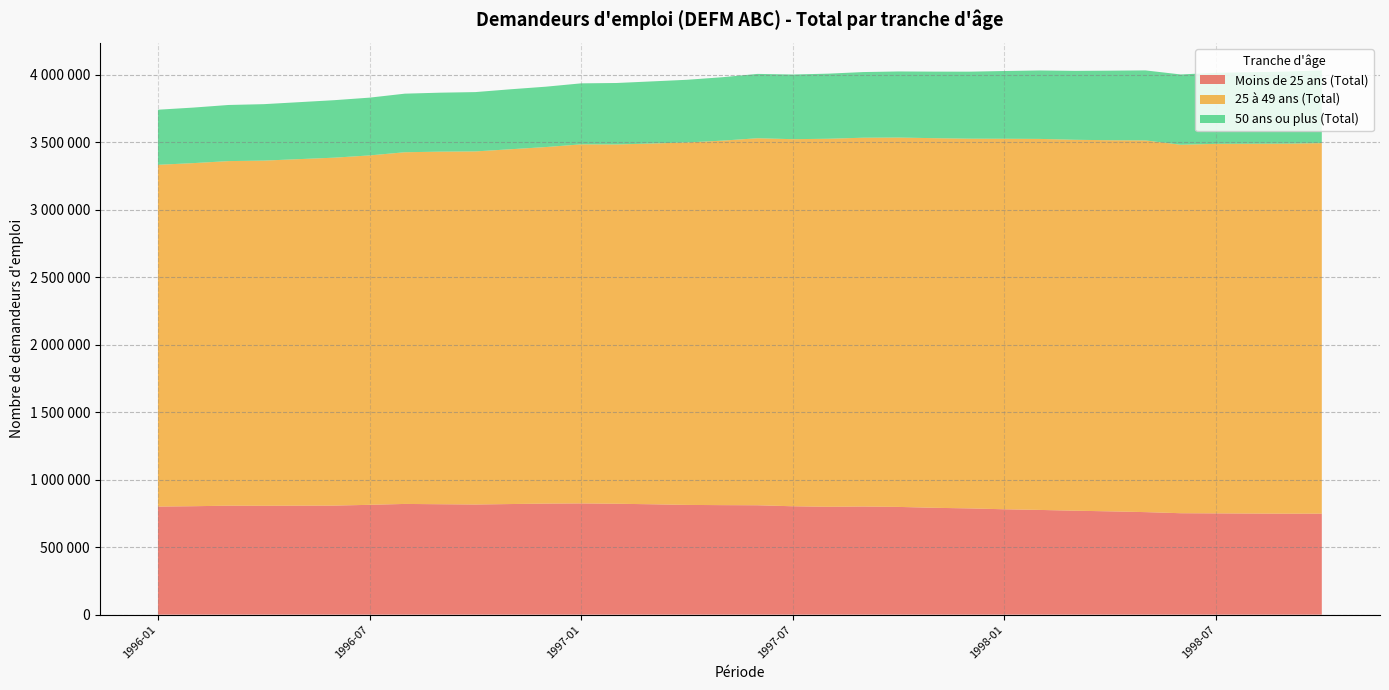

Reading right to left, list all the values displayed in this chart.

Moins de 25 ans (Total): 1998-10=748500	1998-09=748300	1998-08=749300	1998-07=750500	1998-06=751700	1998-05=759800	1998-04=765500	1998-03=770300	1998-02=776100	1998-01=780900	1997-12=787400	1997-11=791900	1997-10=798400	1997-09=801300	1997-08=799400	1997-07=803200	1997-06=810600	1997-05=811600	1997-04=813200	1997-03=818000	1997-02=821900	1997-01=824300	1996-12=823000	1996-11=819700	1996-10=816200	1996-09=818300	1996-08=820500	1996-07=813900	1996-06=808100	1996-05=807700	1996-04=806800	1996-03=807500	1996-02=803600	1996-01=800800
25 à 49 ans (Total): 1998-10=2745800	1998-09=2741900	1998-08=2740100	1998-07=2738300	1998-06=2730500	1998-05=2754500	1998-04=2750100	1998-03=2748600	1998-02=2749300	1998-01=2745600	1997-12=2739700	1997-11=2739000	1997-10=2737100	1997-09=2733000	1997-08=2727100	1997-07=2720200	1997-06=2719800	1997-05=2700900	1997-04=2685900	1997-03=2673300	1997-02=2662400	1997-01=2660800	1996-12=2642100	1996-11=2629100	1996-10=2616600	1996-09=2612700	1996-08=2606100	1996-07=2589200	1996-06=2578300	1996-05=2567900	1996-04=2557800	1996-03=2553500	1996-02=2542400	1996-01=2532700
50 ans ou plus (Total): 1998-10=538900	1998-09=534200	1998-08=530500	1998-07=526500	1998-06=520800	1998-05=518700	1998-04=515500	1998-03=510700	1998-02=507100	1998-01=502000	1997-12=496600	1997-11=493100	1997-10=489700	1997-09=486500	1997-08=482400	1997-07=479200	1997-06=476700	1997-05=469900	1997-04=464400	1997-03=460200	1997-02=455400	1997-01=452000	1996-12=447300	1996-11=444400	1996-10=439500	1996-09=437000	1996-08=434100	1996-07=428100	1996-06=426000	1996-05=422000	1996-04=418300	1996-03=415800	1996-02=411500	1996-01=408200